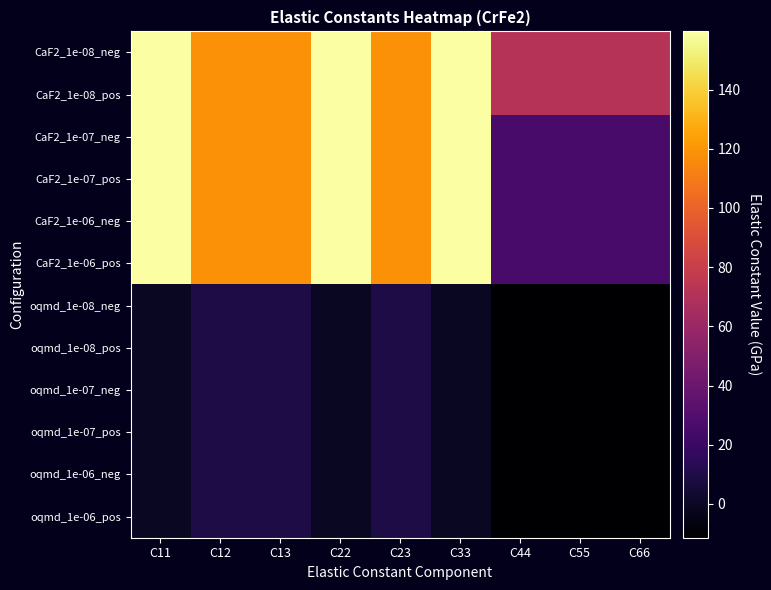

Reading right to left, extract all data points from this chart.

CaF2_1e-08_neg: C66=71.8	C55=71.8	C44=71.8	C33=159.6	C23=118.8	C22=159.6	C13=118.8	C12=118.8	C11=159.6
CaF2_1e-08_pos: C66=71.8	C55=71.8	C44=71.8	C33=159.6	C23=118.8	C22=159.6	C13=118.8	C12=118.8	C11=159.6
CaF2_1e-07_neg: C66=25.6	C55=25.6	C44=25.6	C33=159.6	C23=118.8	C22=159.6	C13=118.8	C12=118.8	C11=159.6
CaF2_1e-07_pos: C66=25.6	C55=25.6	C44=25.6	C33=159.6	C23=118.8	C22=159.6	C13=118.8	C12=118.8	C11=159.6
CaF2_1e-06_neg: C66=25.6	C55=25.6	C44=25.6	C33=159.6	C23=118.8	C22=159.6	C13=118.8	C12=118.8	C11=159.6
CaF2_1e-06_pos: C66=25.6	C55=25.6	C44=25.6	C33=159.6	C23=118.8	C22=159.6	C13=118.8	C12=118.8	C11=159.6
oqmd_1e-08_neg: C66=-11.4	C55=-11.4	C44=-11.4	C33=-0.2	C23=9.1	C22=-0.2	C13=9.1	C12=9.1	C11=-0.2
oqmd_1e-08_pos: C66=-11.4	C55=-11.4	C44=-11.4	C33=-0.2	C23=9.1	C22=-0.2	C13=9.1	C12=9.1	C11=-0.2
oqmd_1e-07_neg: C66=-11.4	C55=-11.4	C44=-11.4	C33=-0.2	C23=9.1	C22=-0.2	C13=9.1	C12=9.1	C11=-0.2
oqmd_1e-07_pos: C66=-11.4	C55=-11.4	C44=-11.4	C33=-0.2	C23=9.1	C22=-0.2	C13=9.1	C12=9.1	C11=-0.2
oqmd_1e-06_neg: C66=-11.4	C55=-11.4	C44=-11.4	C33=-0.2	C23=9.1	C22=-0.2	C13=9.1	C12=9.1	C11=-0.2
oqmd_1e-06_pos: C66=-11.4	C55=-11.4	C44=-11.4	C33=-0.2	C23=9.1	C22=-0.2	C13=9.1	C12=9.1	C11=-0.2